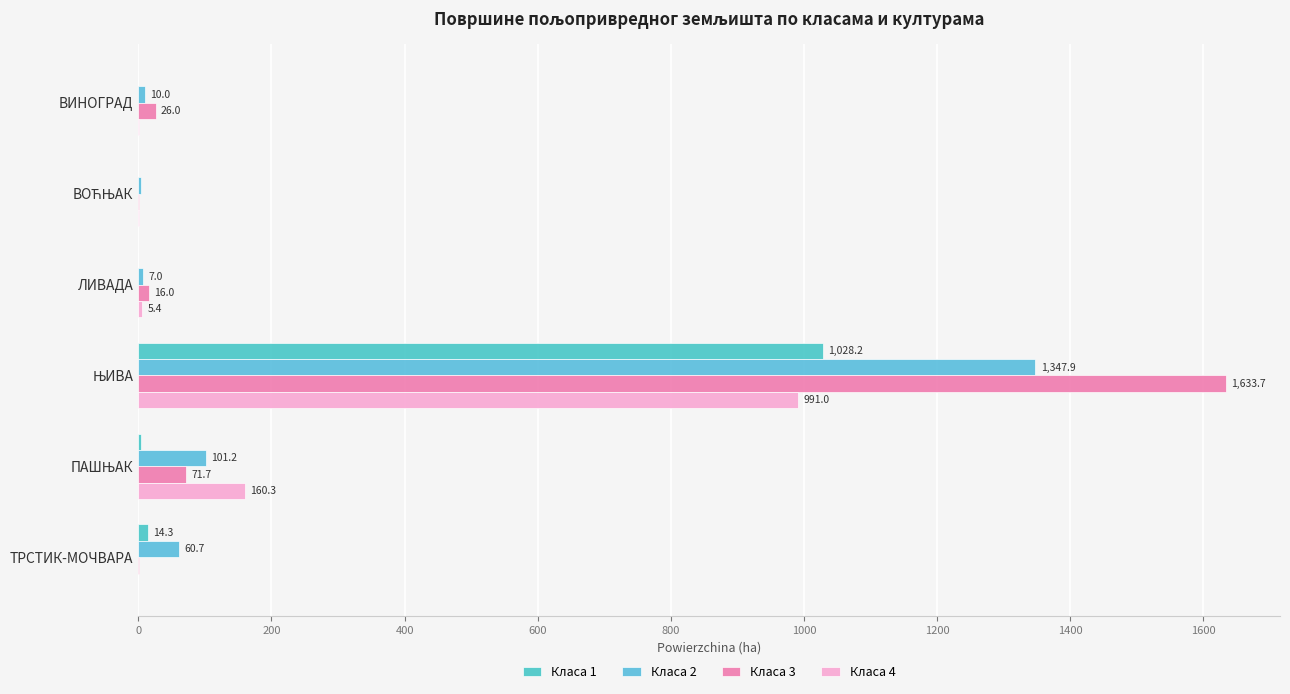

What is the difference between the second highest and second lowest values in the Класа 1 series?

14.3